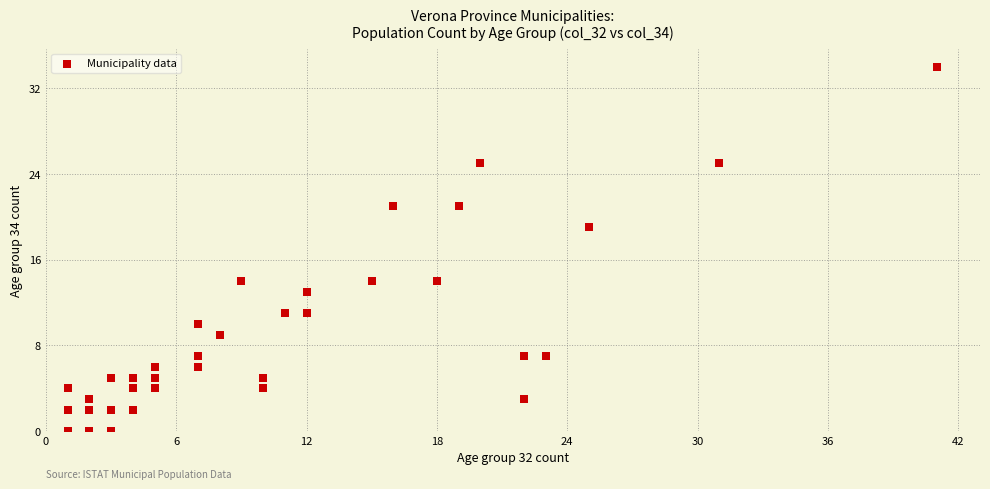

What Y value in the scatter plot is closest to 17?

19